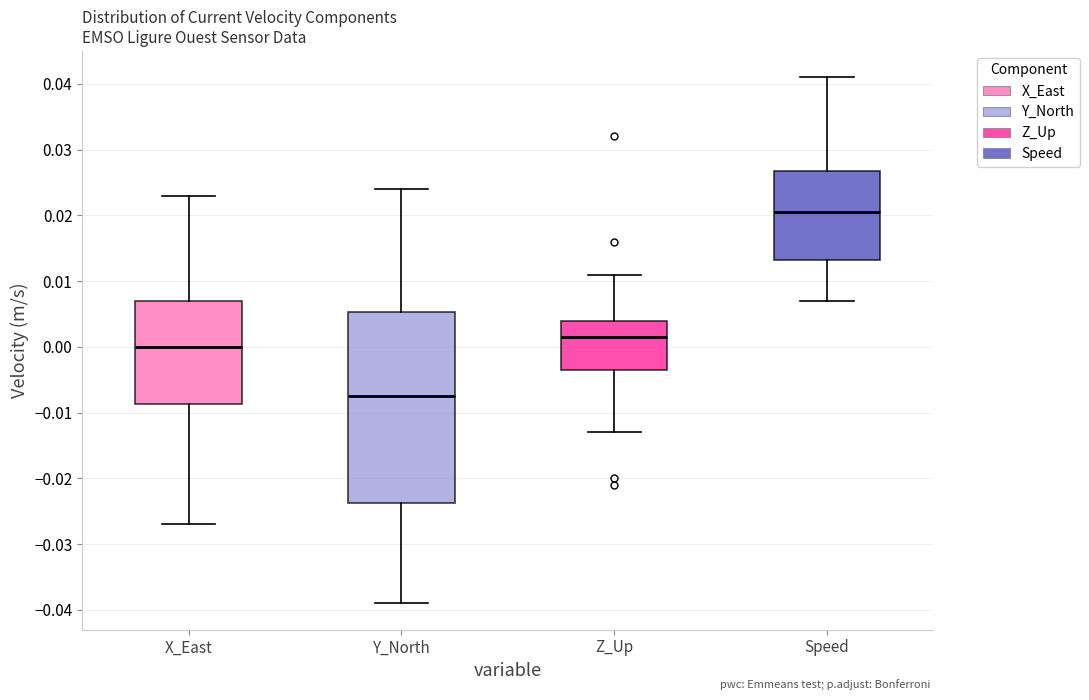

Where is the upper edge of the box for X_East on the y-axis? The values are not printed on the chart, so give them approximately, as read against the axis.

0.007